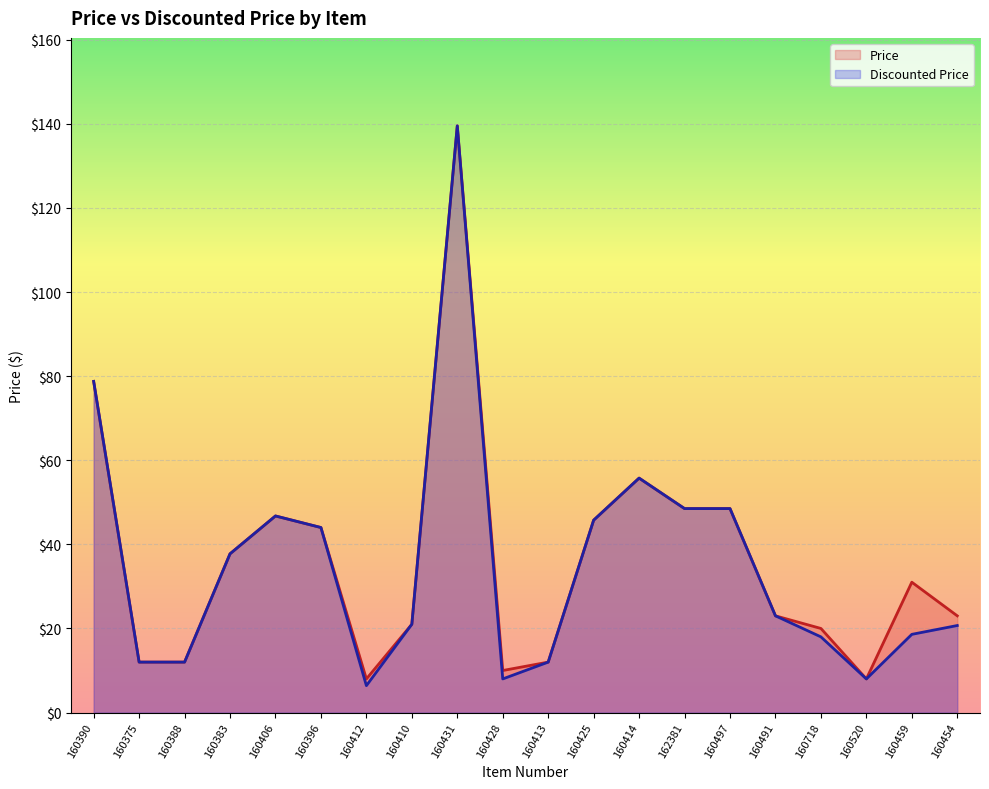

True or false: Price and Discounted Price intersect in this chart.

False